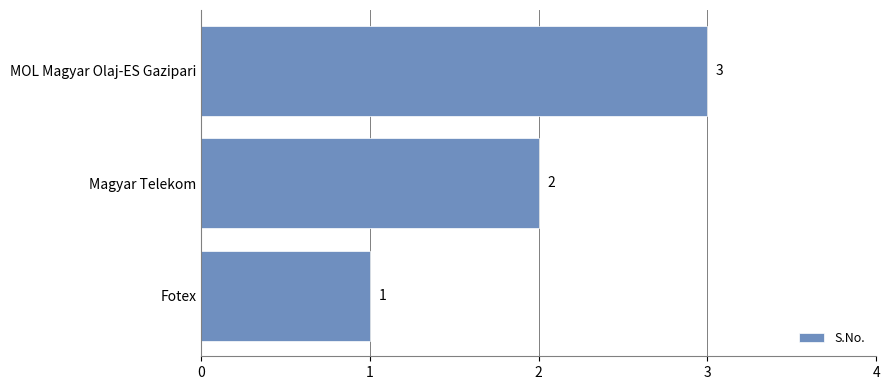

What is the difference between the maximum and minimum values?

2